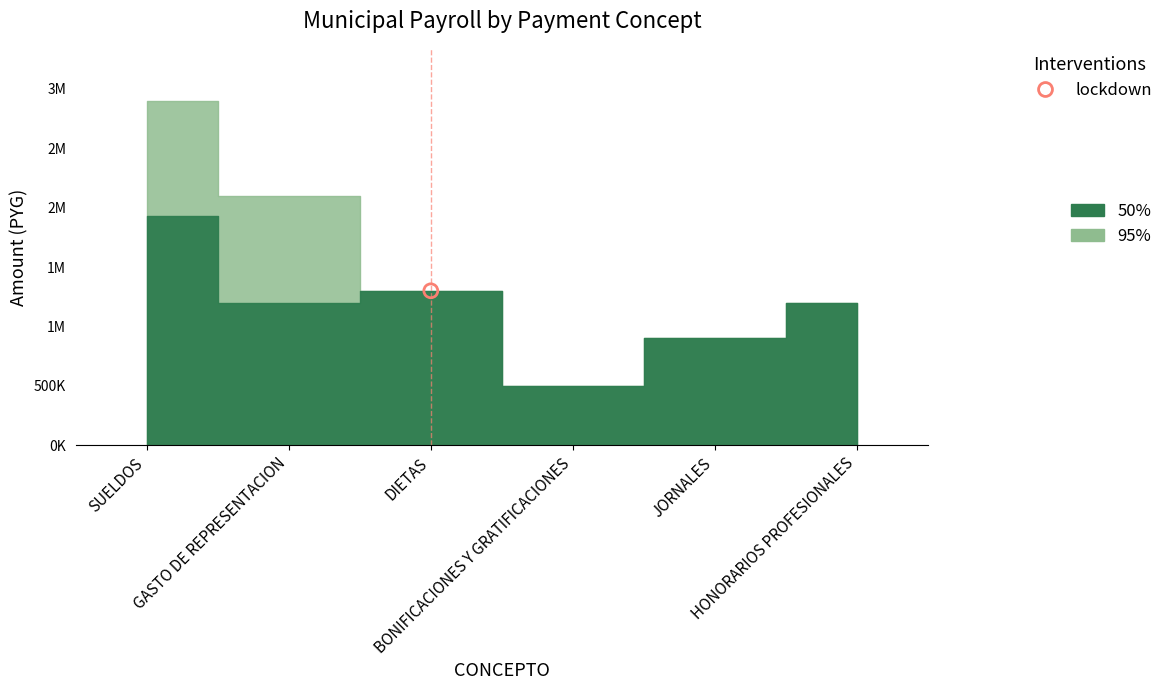

Is the value of 95% at JORNALES greater than the value of 50% at JORNALES?

No